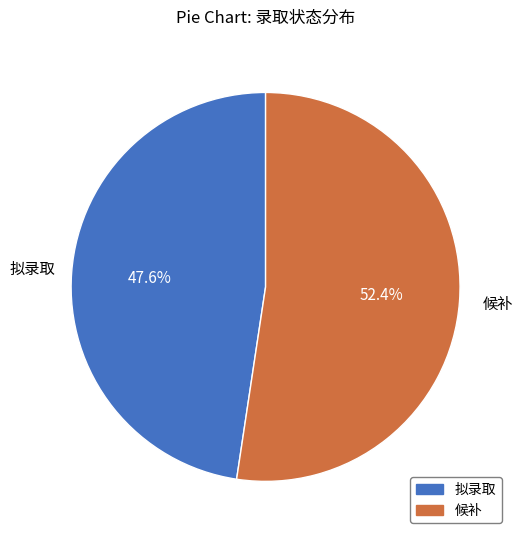

What is the largest slice in the pie chart?

候补